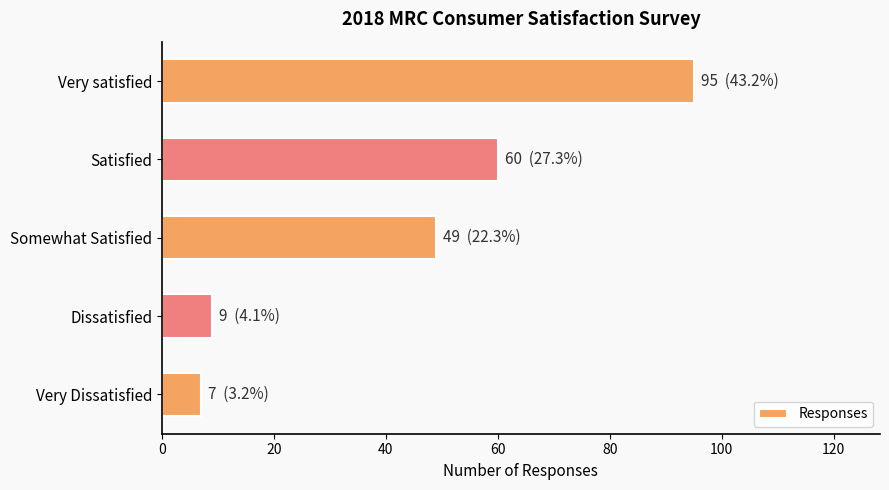

How many data points are less than 49?

2